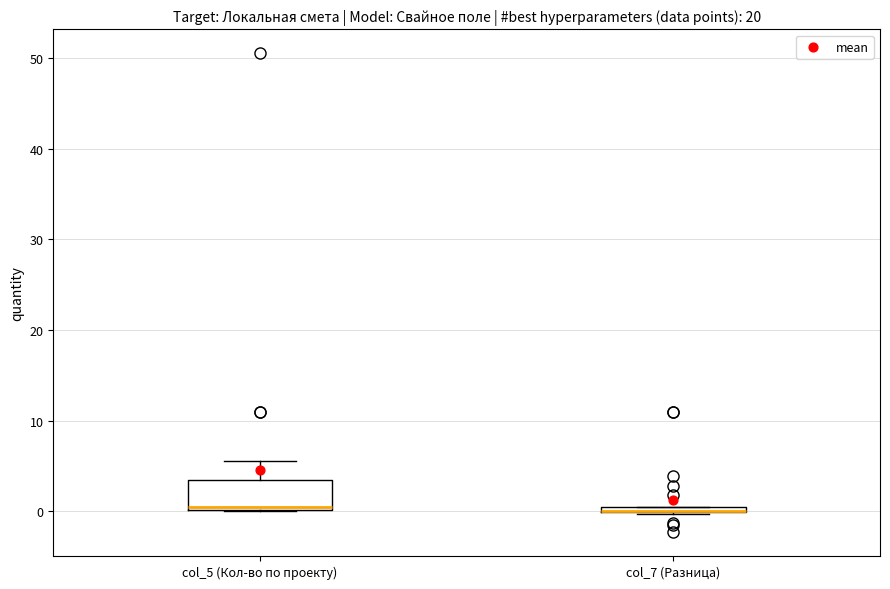

Which box is the tallest, from its lower edge to its upper edge?

col_5 (Кол-во по проекту)